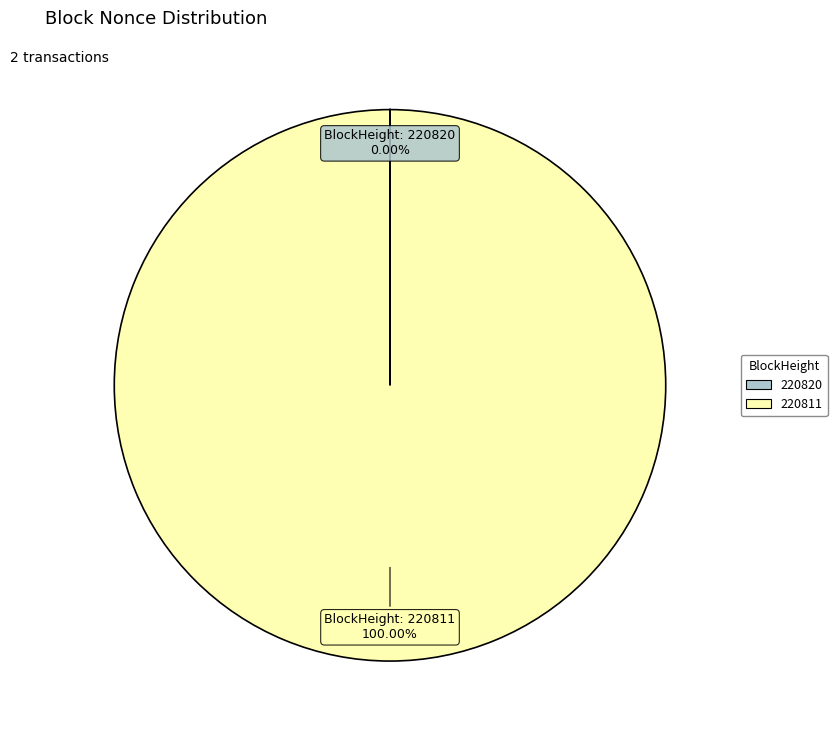

Which slice is the largest?

220811